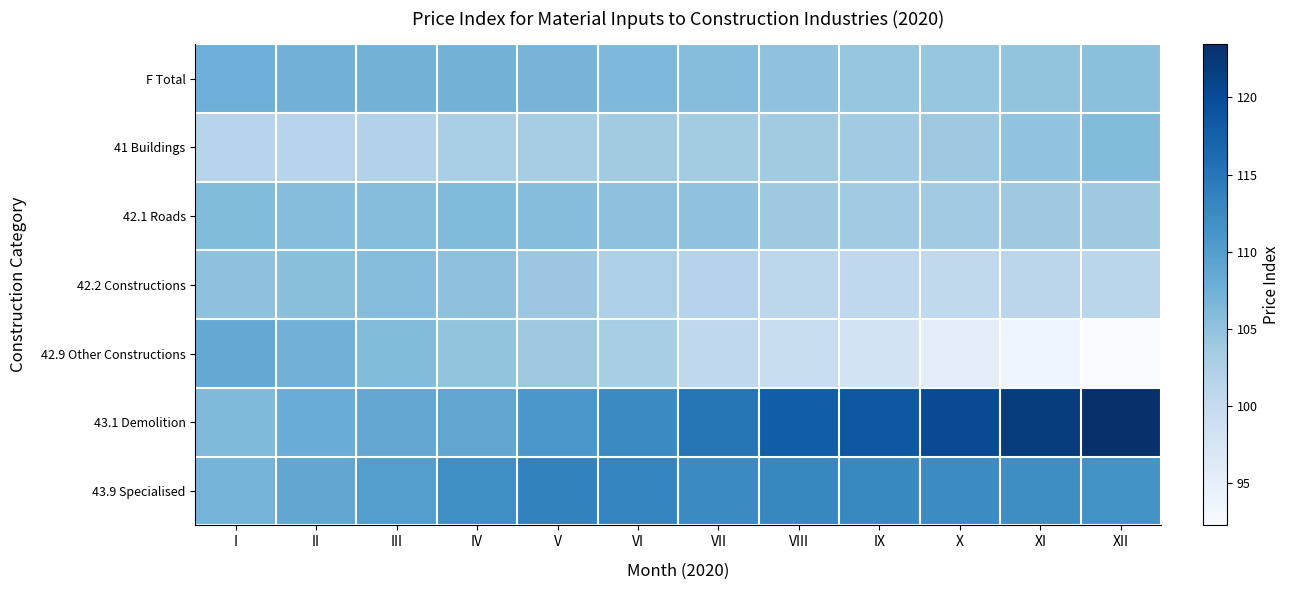

Reading right to left, transcribe all the data shown in this chart.

F Total: XII=105.3	XI=104.8	X=104.6	IX=104.5	VIII=105.0	VII=105.7	VI=106.4	V=106.9	IV=107.2	III=107.2	II=107.3	I=107.7
41 Buildings: XII=106.0	XI=104.9	X=104.0	IX=103.6	VIII=103.5	VII=103.4	VI=103.5	V=103.2	IV=102.8	III=102.1	II=101.5	I=101.5
42.1 Roads: XII=103.9	XI=103.9	X=103.7	IX=103.7	VIII=103.9	VII=104.9	VI=105.3	V=105.7	IV=106.1	III=105.9	II=105.7	I=106.0
42.2 Constructions: XII=101.2	XI=101.1	X=100.5	IX=100.6	VIII=101.0	VII=101.8	VI=102.5	V=104.1	IV=105.2	III=105.8	II=105.5	I=105.1
42.9 Other Constructions: XII=92.3	XI=93.7	X=95.6	IX=98.1	VIII=99.6	VII=100.6	VI=102.9	V=104.1	IV=104.8	III=106.0	II=107.3	I=108.5
43.1 Demolition: XII=123.4	XI=121.9	X=120.1	IX=118.6	VIII=117.9	VII=115.2	VI=112.5	V=111.0	IV=108.9	III=108.7	II=108.1	I=106.2
43.9 Specialised: XII=111.5	XI=112.1	X=112.4	IX=112.8	VIII=112.9	VII=112.6	VI=113.3	V=113.5	IV=112.0	III=110.1	II=108.7	I=107.0